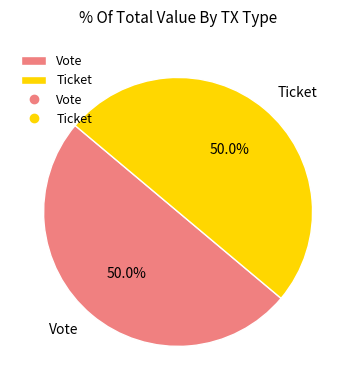

Combined, what portion of the pie is Vote and Ticket?

100.0%